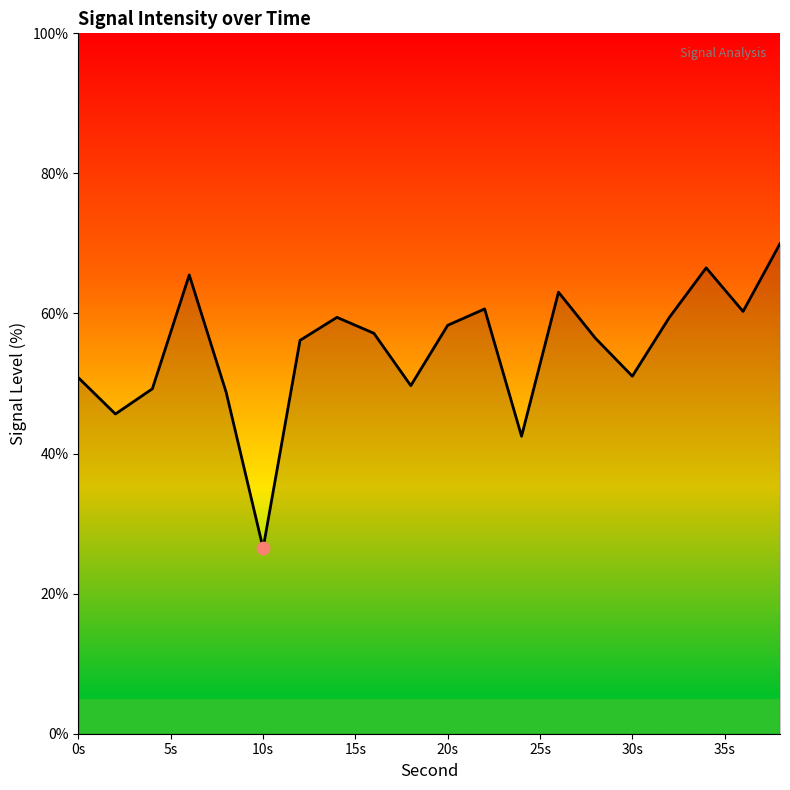

What is the minimum value shown in the chart?

26.5